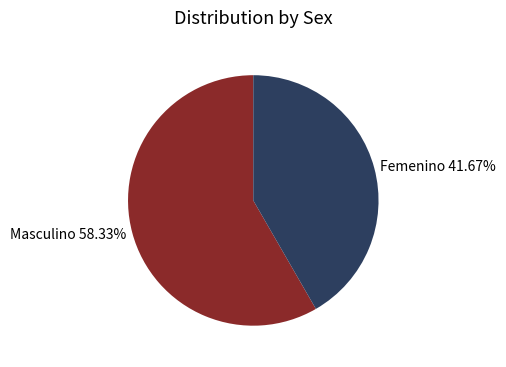

What percentage is the Femenino slice, to the nearest percent?

42%